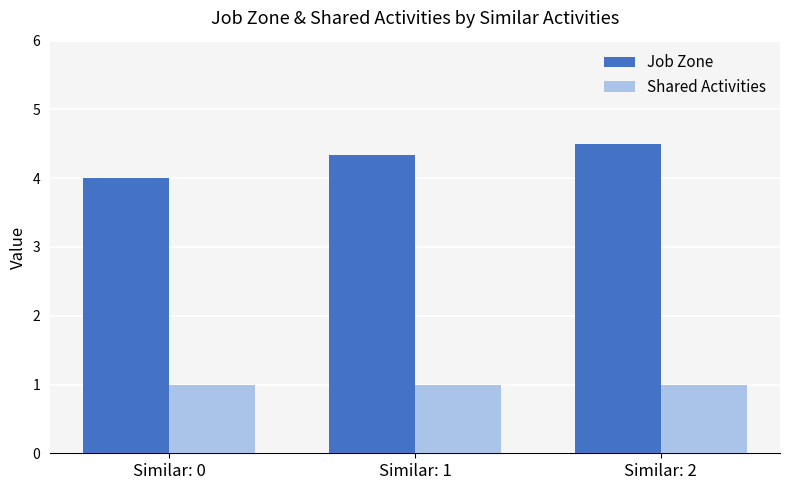

Which category has the lowest value in the Job Zone series?

Similar: 0